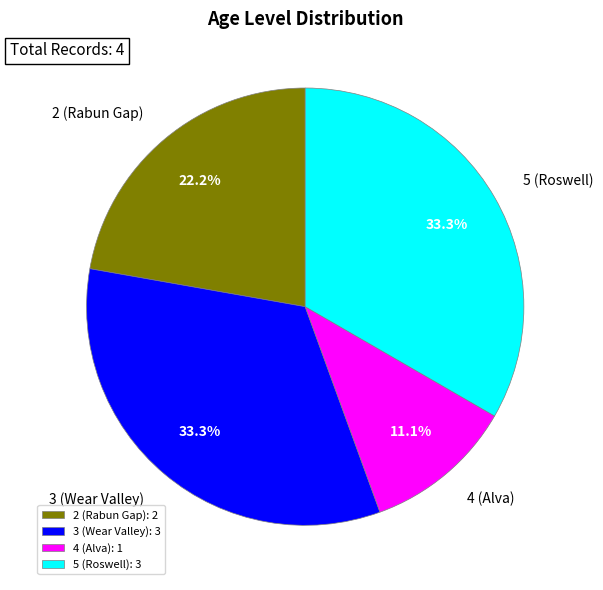

Does 5 (Roswell) represent more than half of the total?

No